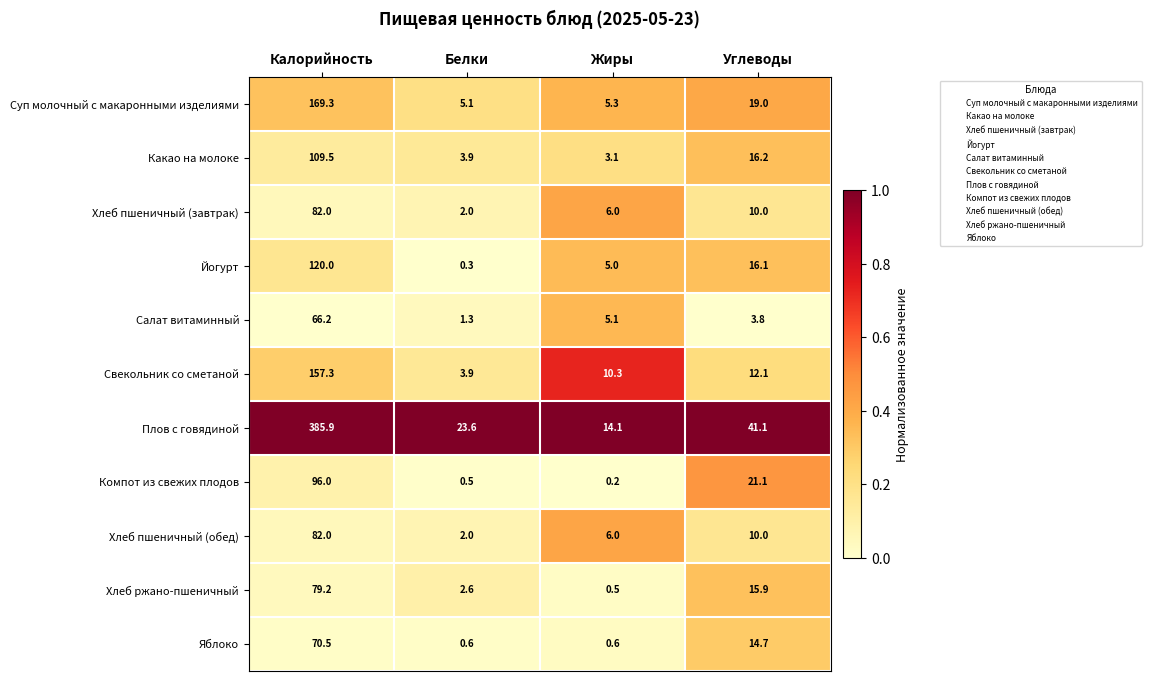

What is the difference between the highest and lowest values at Углеводы?

37.3